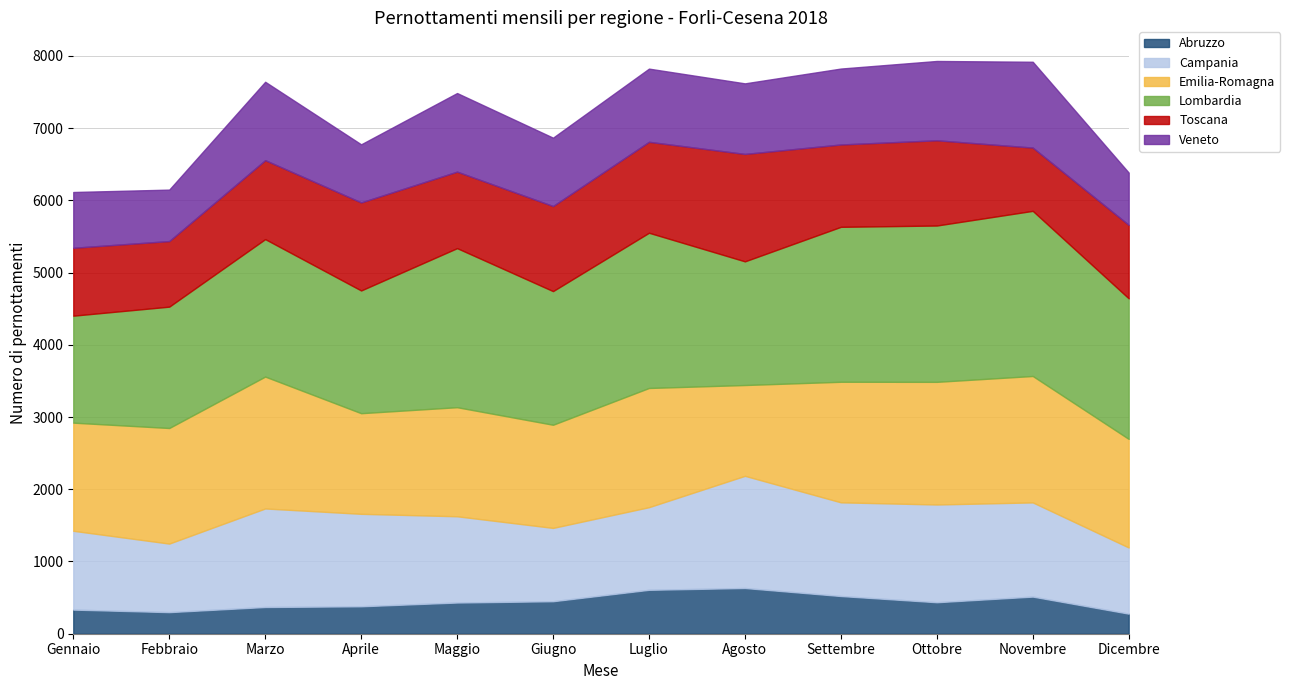

What is the difference between the Lombardia values at Febbraio and Marzo?

223